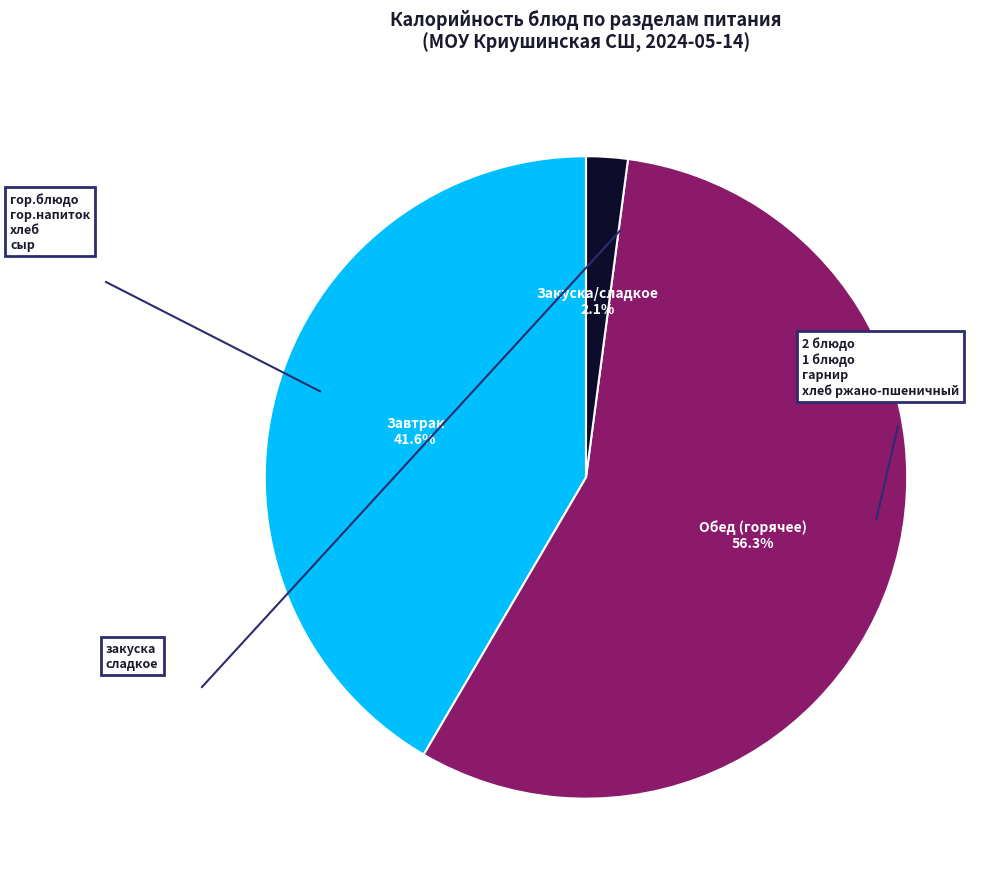

Does any single category account for the majority?

Yes